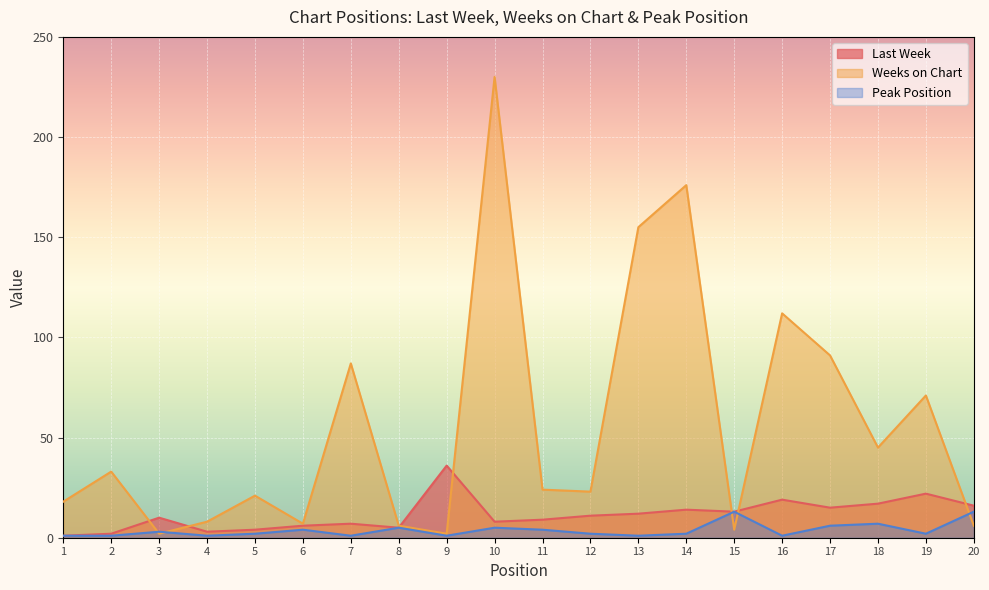

What is the difference between the Last Week values at 15 and 1?

12